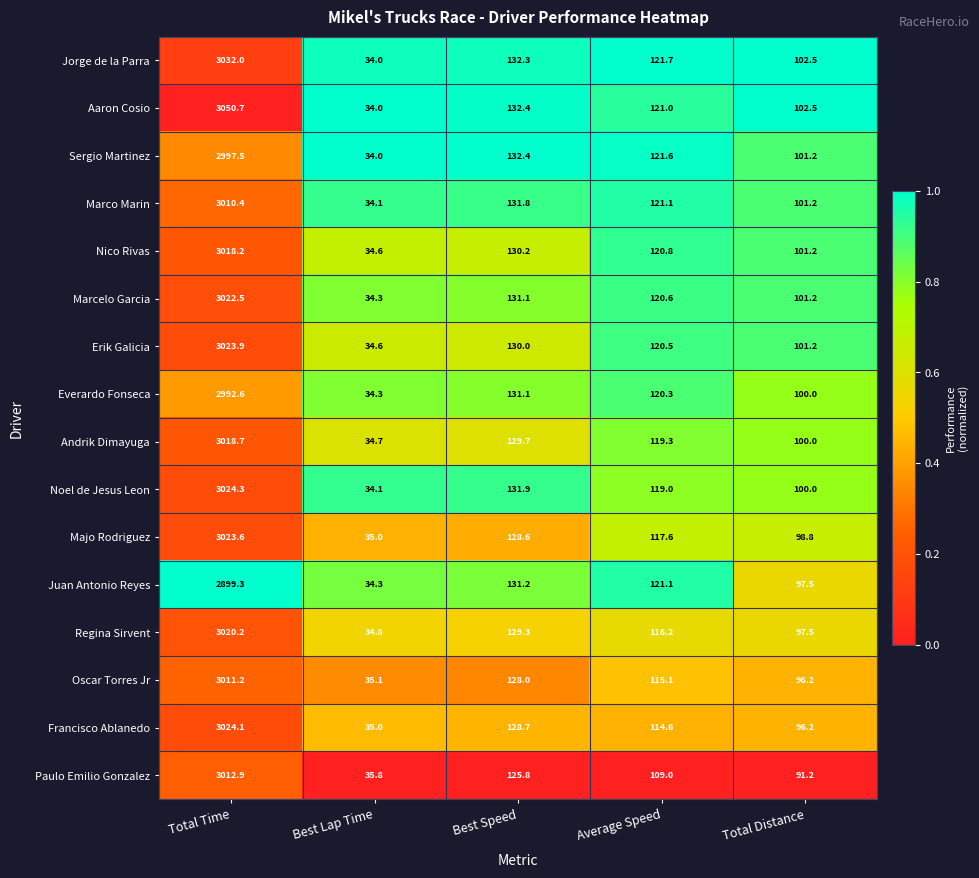

List the series in order of their peak value, highest first.

Aaron Cosio, Jorge de la Parra, Noel de Jesus Leon, Francisco Ablanedo, Erik Galicia, Majo Rodriguez, Marcelo Garcia, Regina Sirvent, Andrik Dimayuga, Nico Rivas, Paulo Emilio Gonzalez, Oscar Torres Jr, Marco Marin, Sergio Martinez, Everardo Fonseca, Juan Antonio Reyes